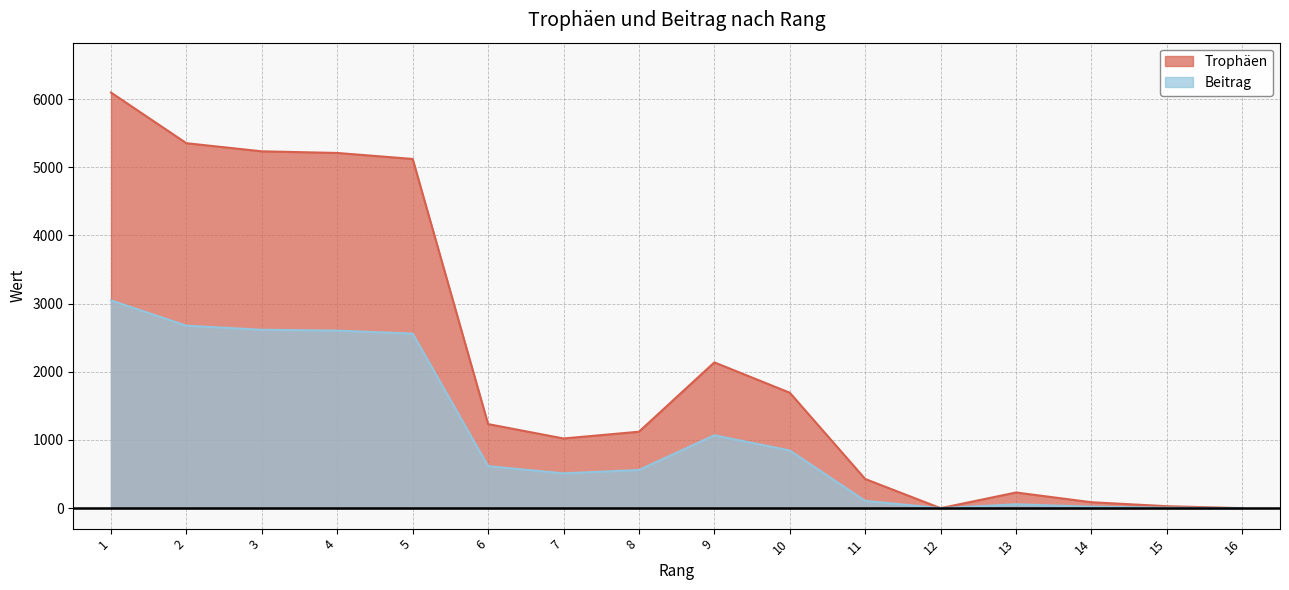

True or false: Beitrag and Trophäen intersect in this chart.

False